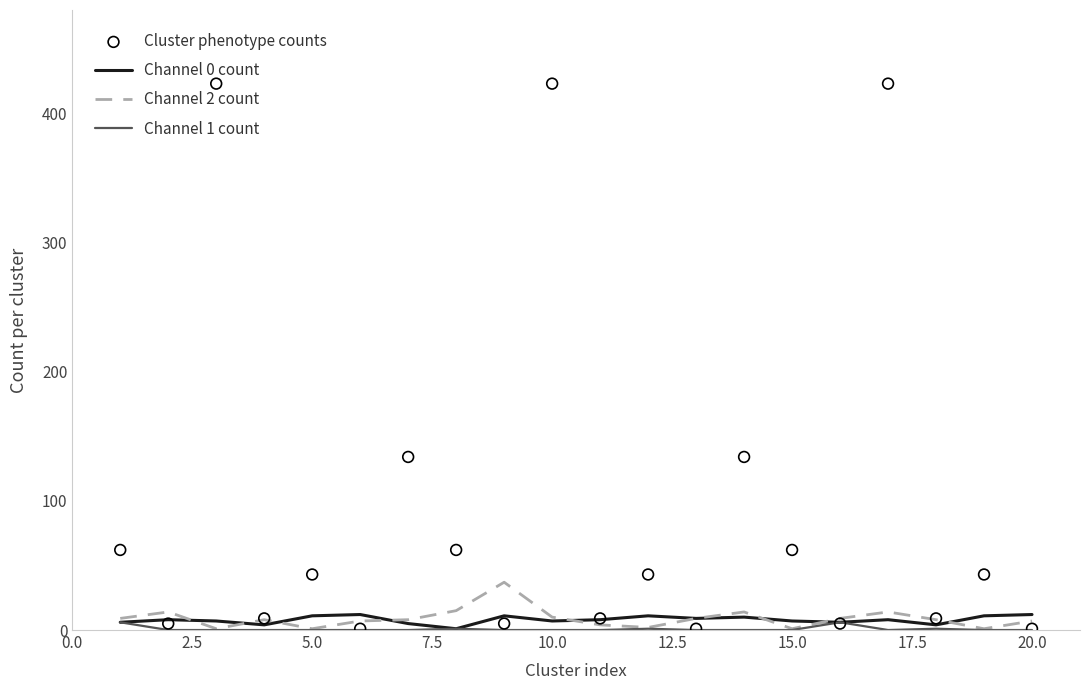

The value of Channel 1 count at 10.0 is 0. True or false?

True